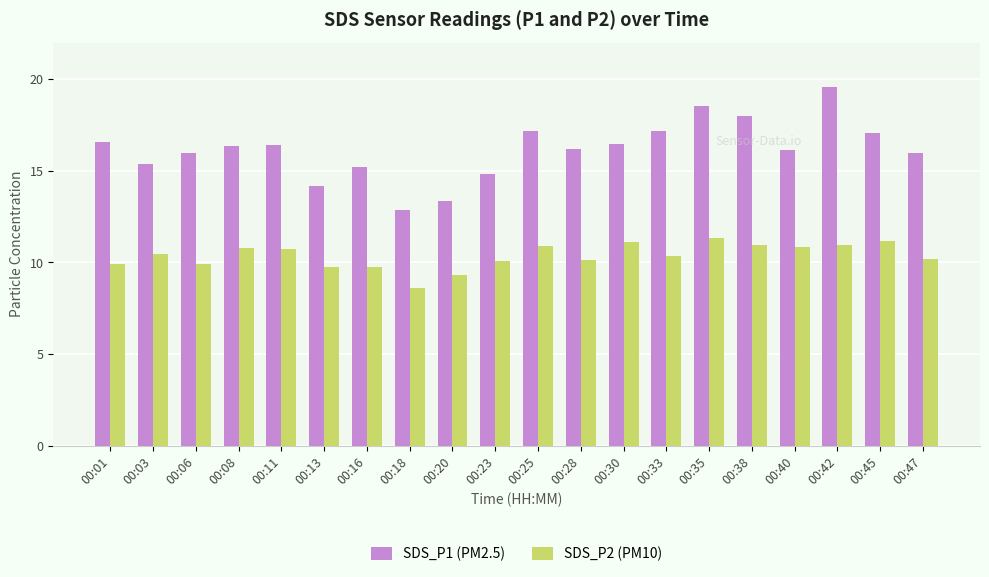

Rank the series by their maximum value, from highest to lowest.

SDS_P1 (PM2.5), SDS_P2 (PM10)